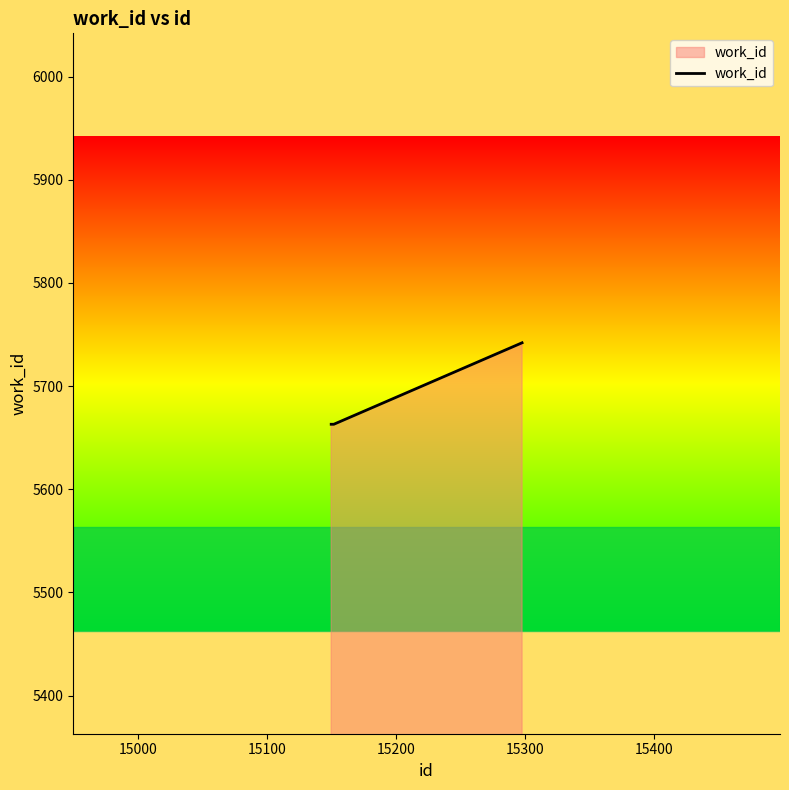

What is the difference between the maximum and minimum values?

79